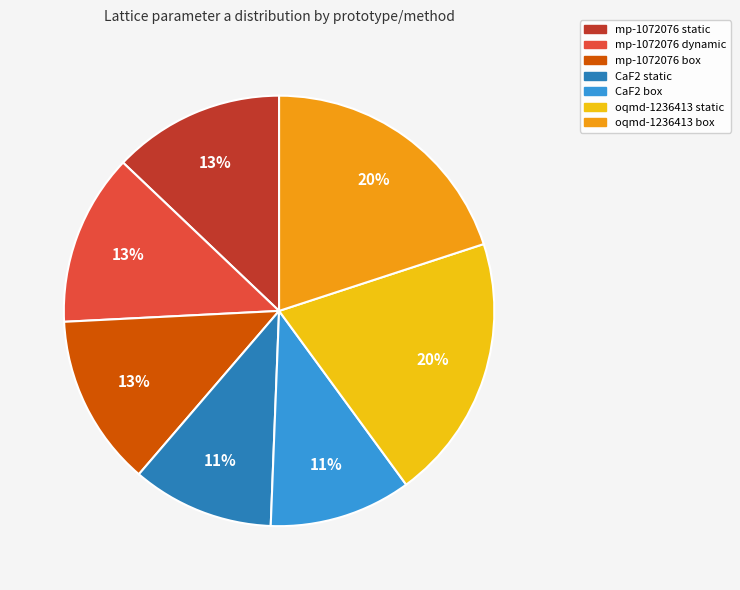

True or false: mp-1072076 box accounts for 27% of the total.

False